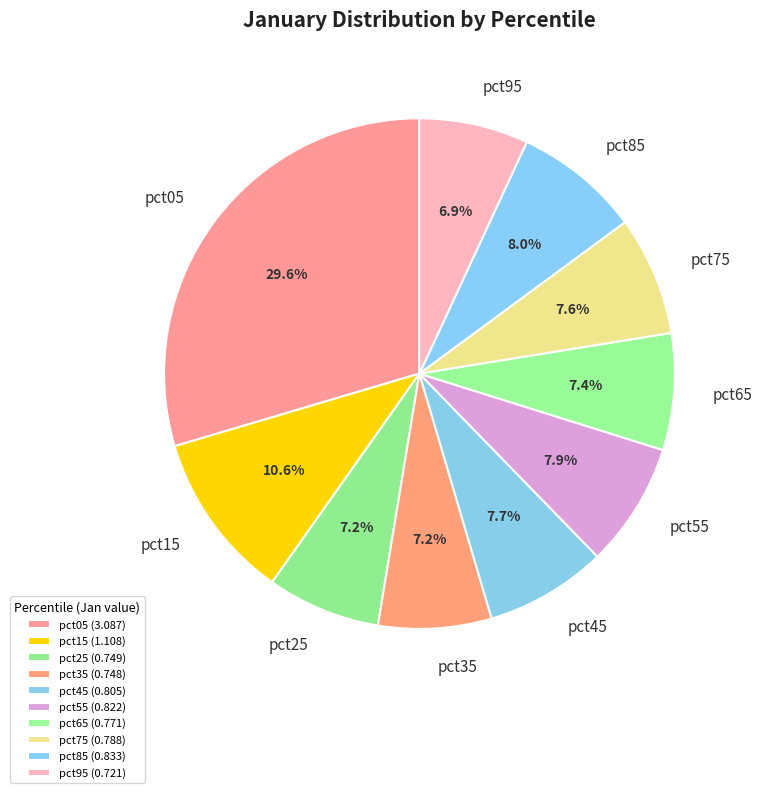

Does pct75 account for over 50% of the chart?

No